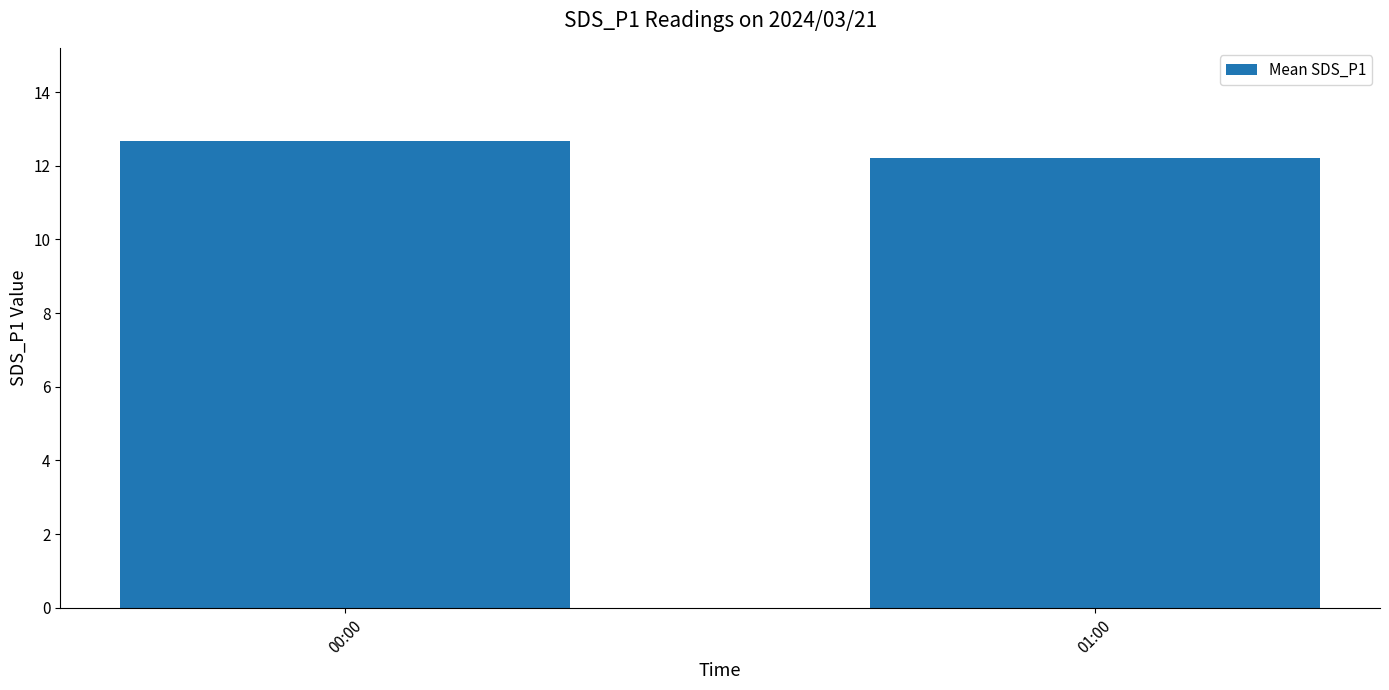

Are the bars horizontal?

No